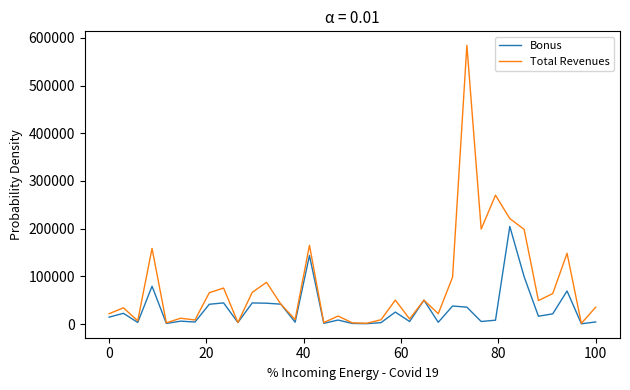

What is the maximum value shown in the chart?

584612.6